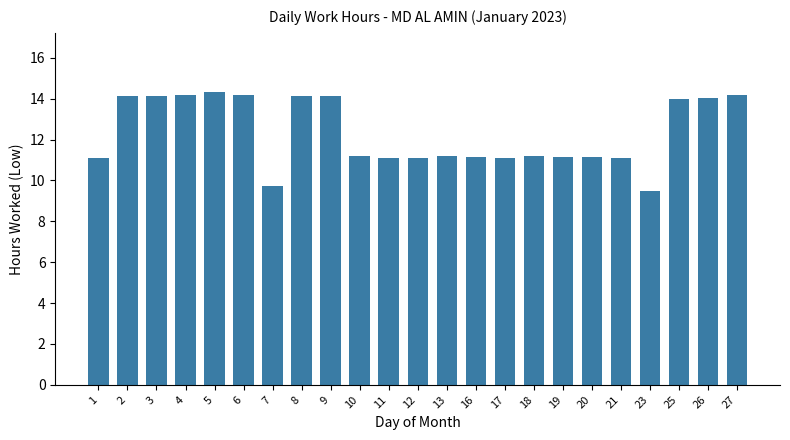

How many data points are less than 11?

2